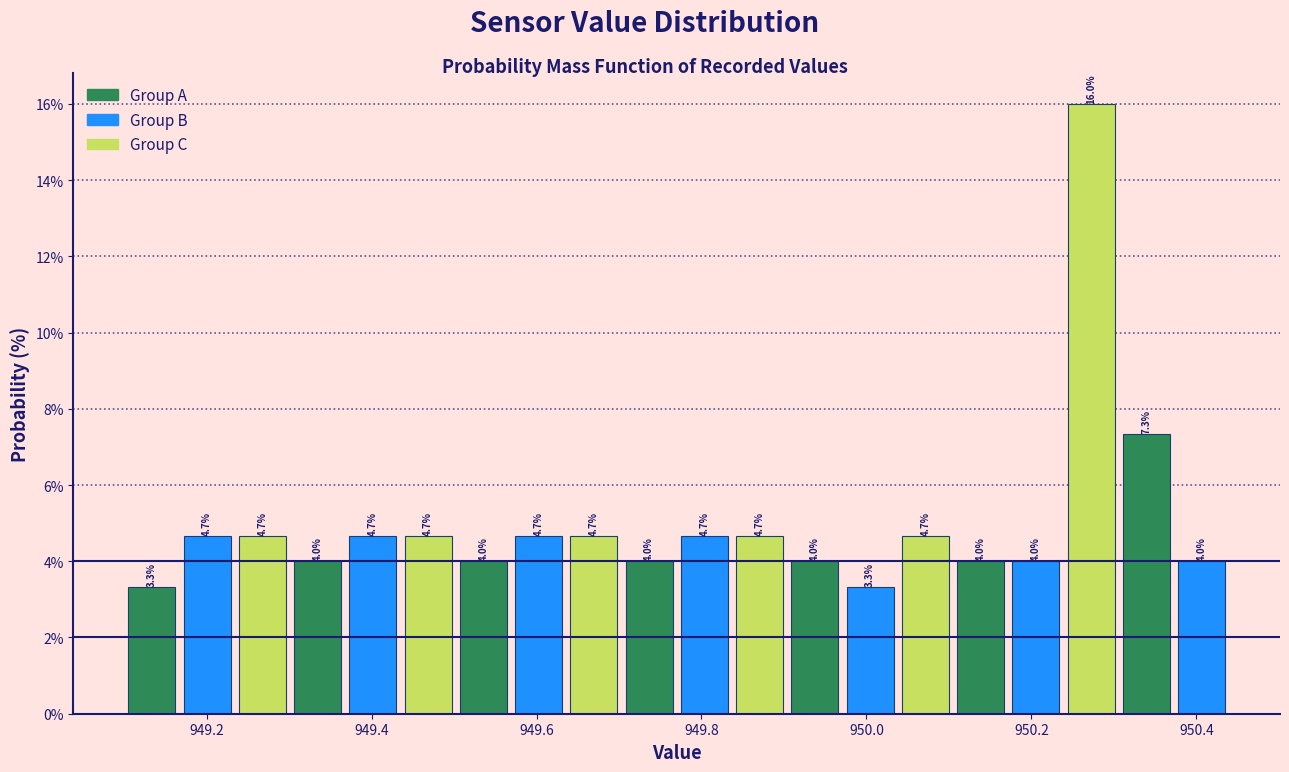

Read against the x-axis, roughly where is the centre of the tallest bar?

950.28